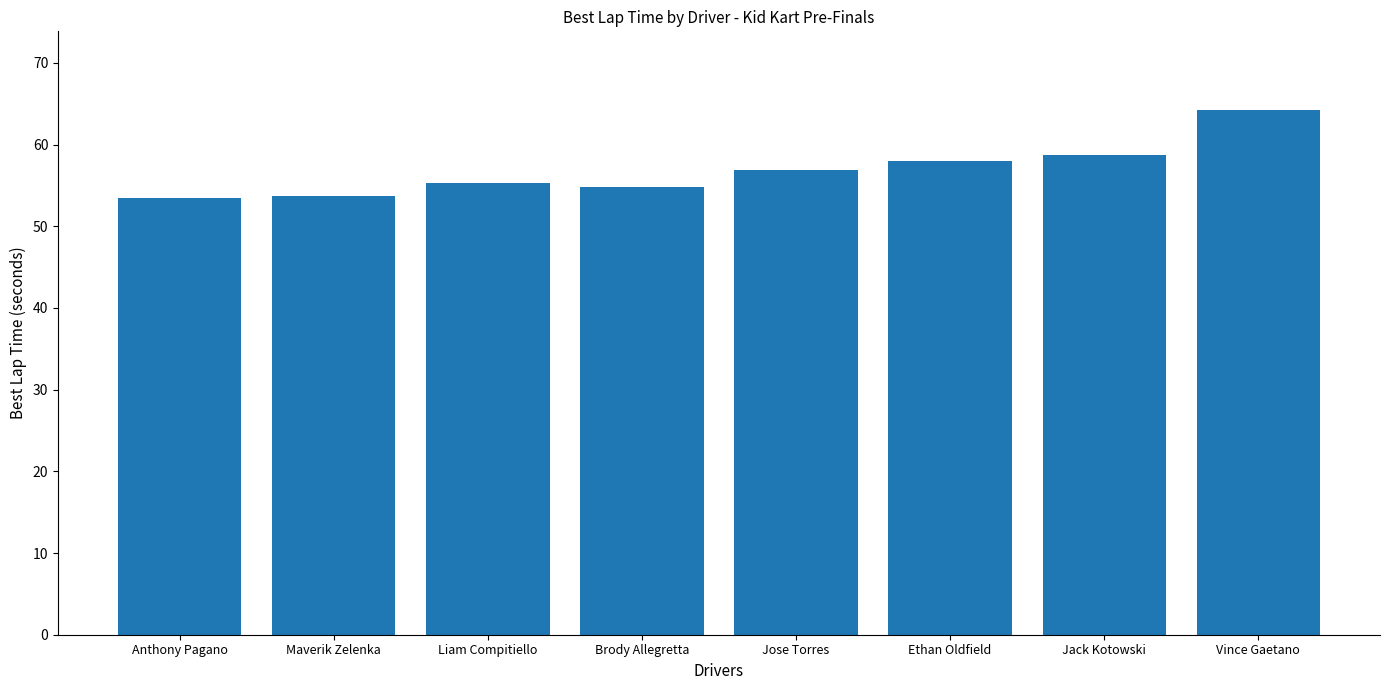

True or false: the data shows 22.8 at Anthony Pagano.

False